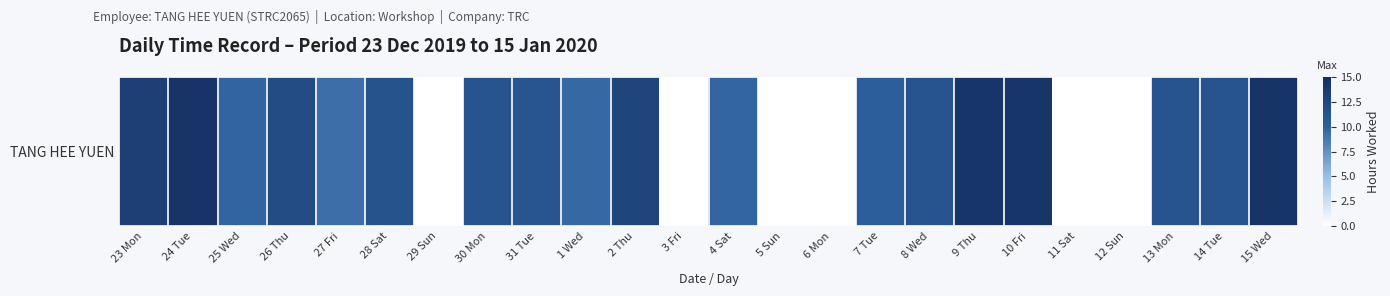

What is the greatest value displayed?

14.4